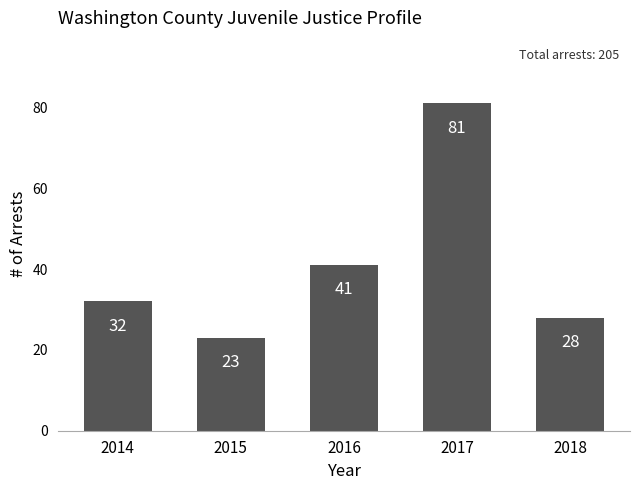

Reading left to right, transcribe all the data shown in this chart.

32	23	41	81	28